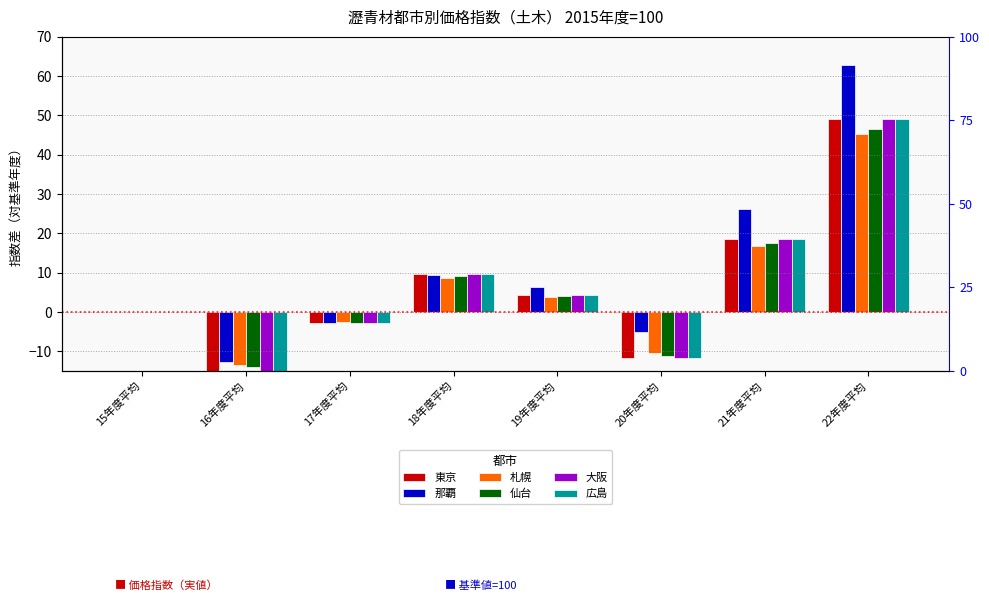

Reading left to right, list all the values displayed in this chart.

東京: 0.0	-14.9	-2.8	9.6	4.2	-11.7	18.6	49.0
那覇: 0.0	-12.8	-2.8	9.4	6.4	-5.0	26.1	62.8
札幌: 0.0	-13.4	-2.6	8.7	3.8	-10.5	16.8	45.2
仙台: 0.0	-14.1	-2.7	9.1	4.0	-11.1	17.6	46.5
大阪: 0.0	-14.9	-2.8	9.6	4.2	-11.7	18.6	49.0
広島: 0.0	-14.9	-2.8	9.6	4.2	-11.7	18.6	49.0